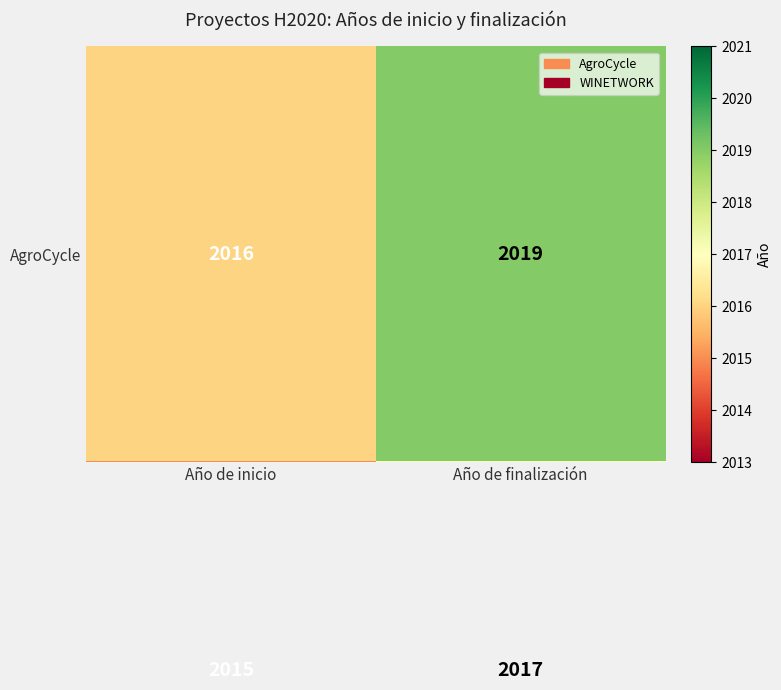

Which category has the lowest value across all series?

Año de inicio